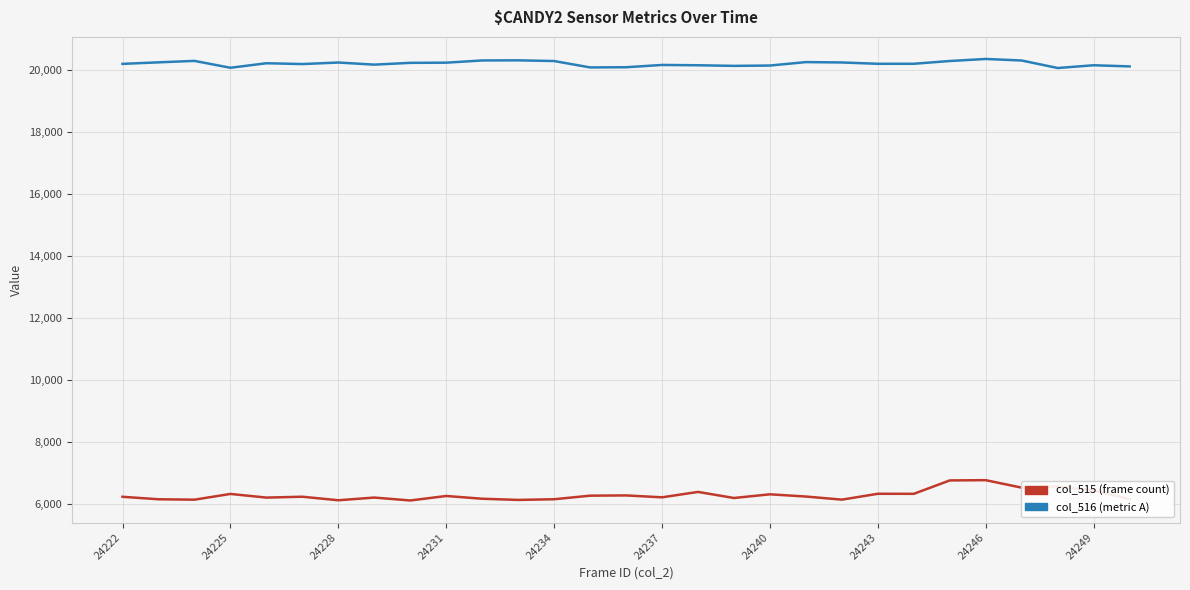

Which series has the largest total across all categories?

col_516 (metric A)